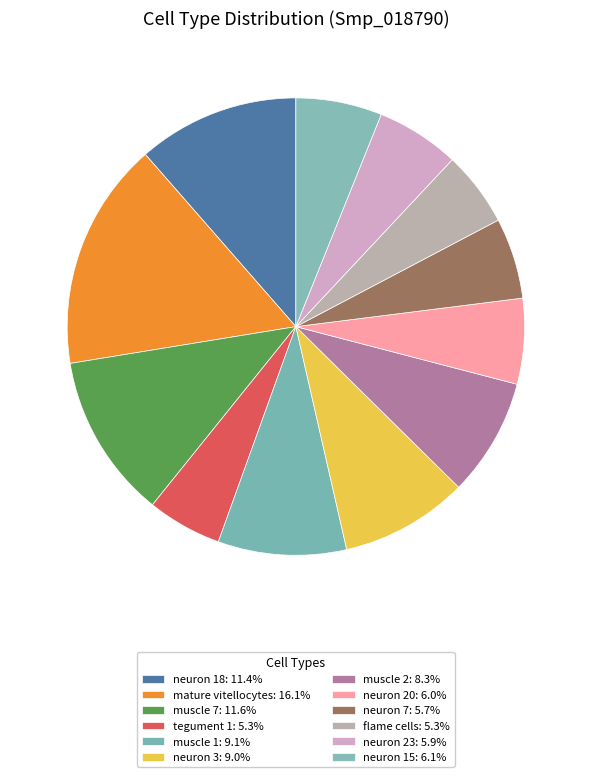

What is the smallest slice in the pie chart?

tegument 1